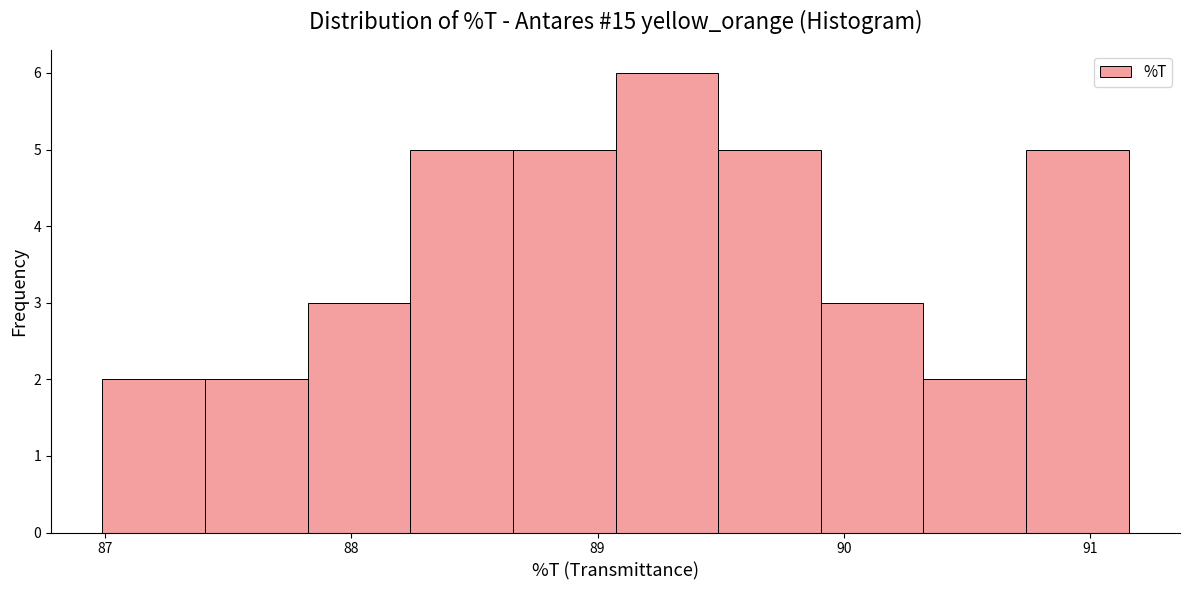

Reading left to right, transcribe this chart: for each bar, give the range it covers on the x-axis and its height. Neither the bar edges nor the heights are printed on the chart, so give them approximately, as read against the axes.

87.0 to 87.4: 2
87.4 to 87.8: 2
87.8 to 88.2: 3
88.2 to 88.7: 5
88.7 to 89.1: 5
89.1 to 89.5: 6
89.5 to 89.9: 5
89.9 to 90.3: 3
90.3 to 90.7: 2
90.7 to 91.2: 5